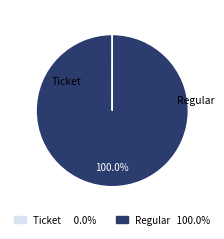

What is the largest slice in the pie chart?

Regular